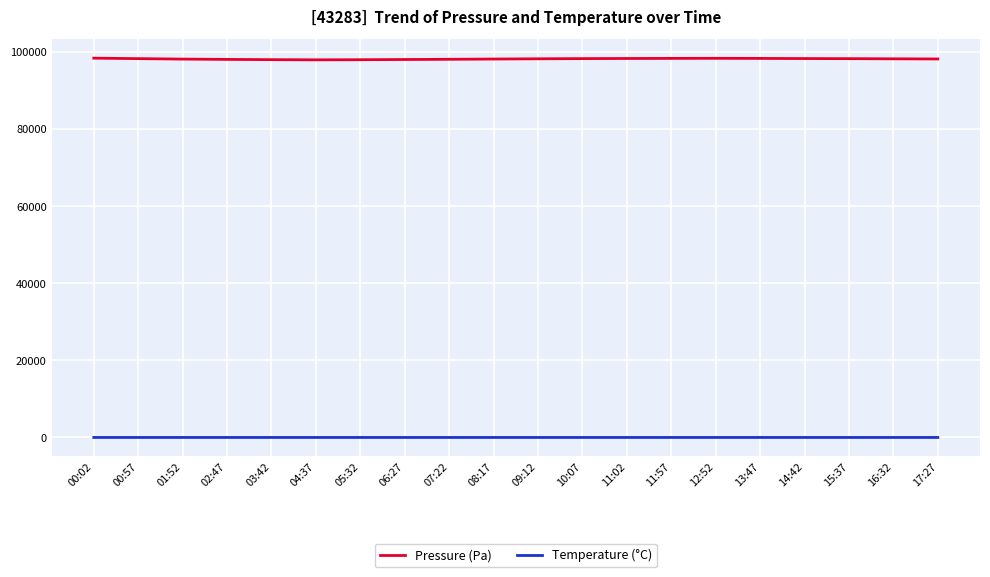

What is the approximate value of Pressure (Pa) at 00:02?

98370.6